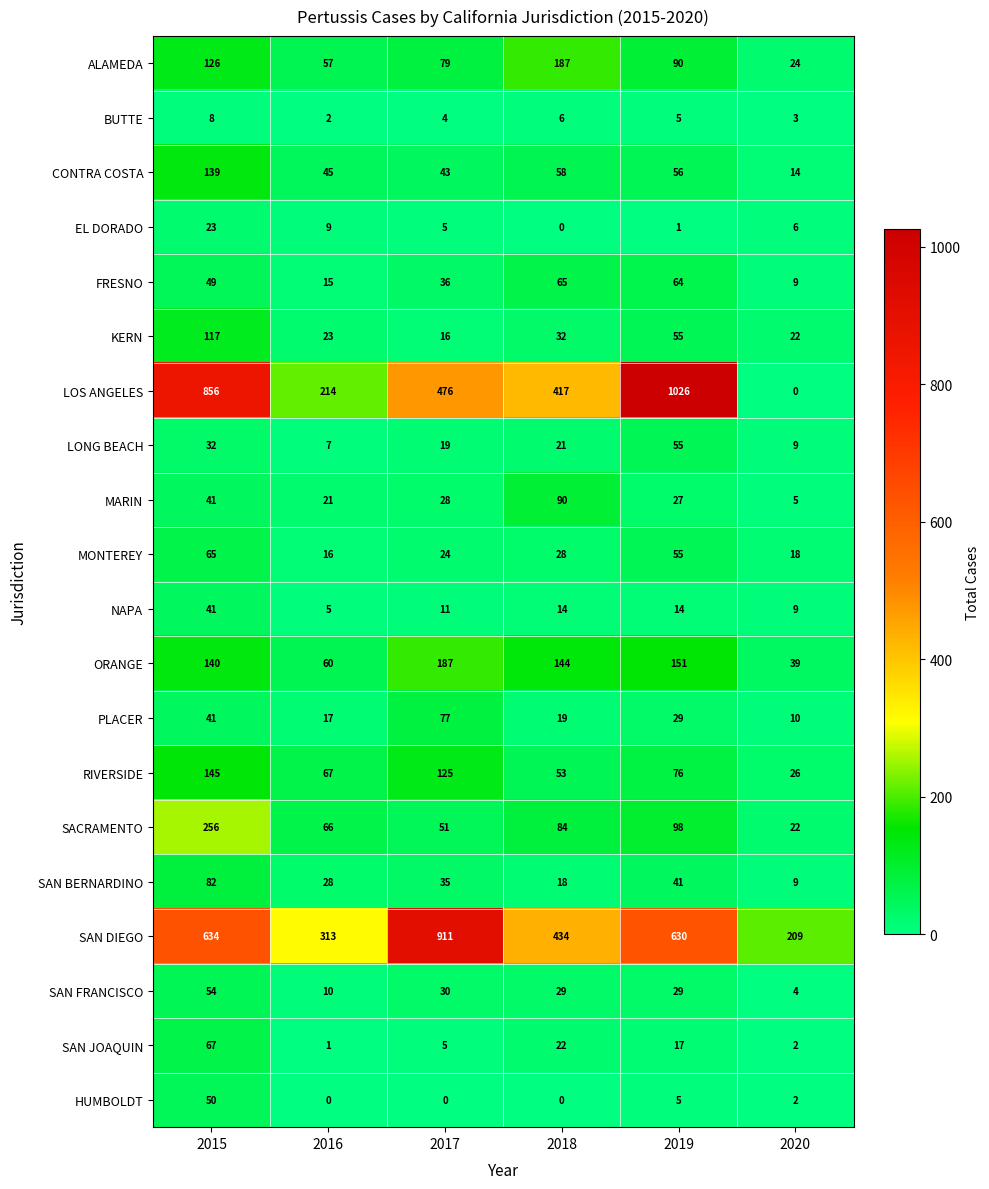

How many data points does each series have?

6